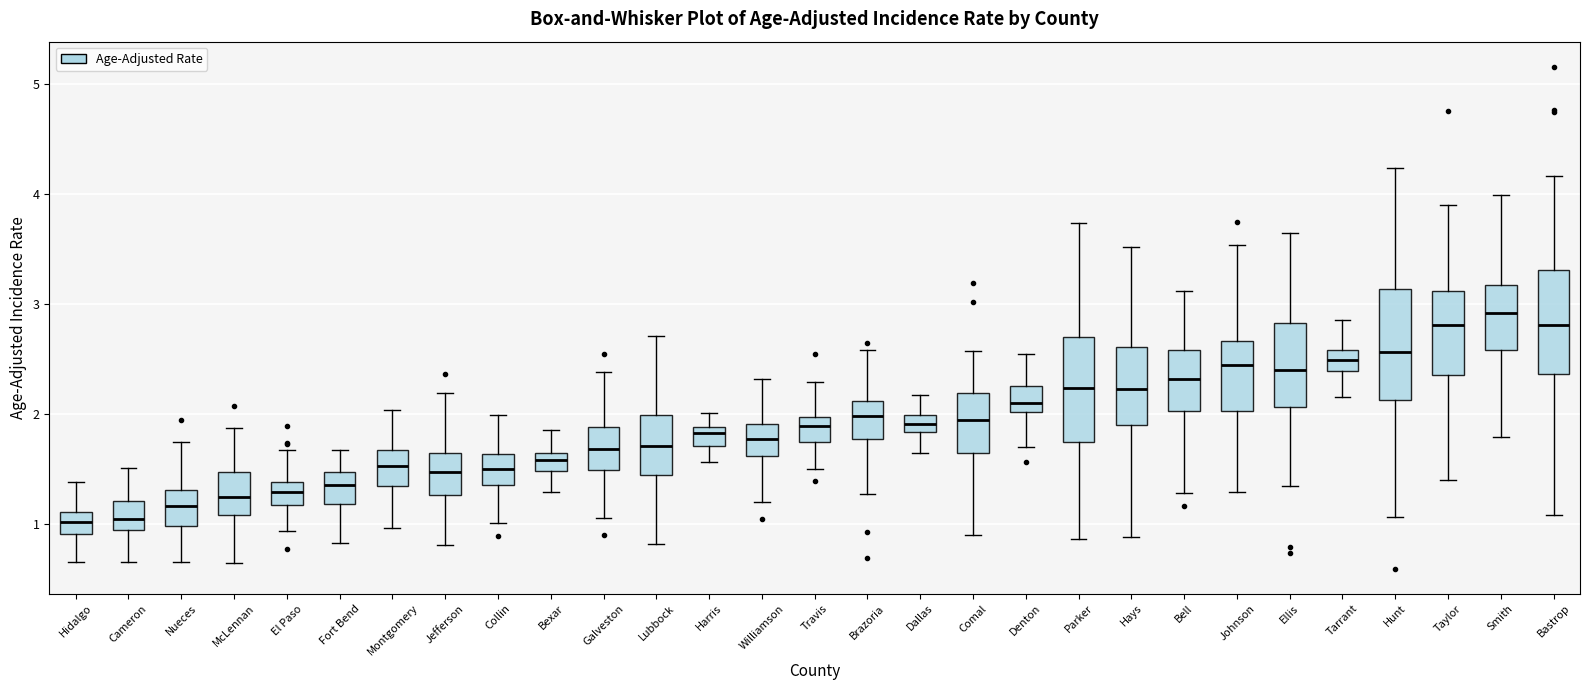

Which box's median line is the highest?

Smith